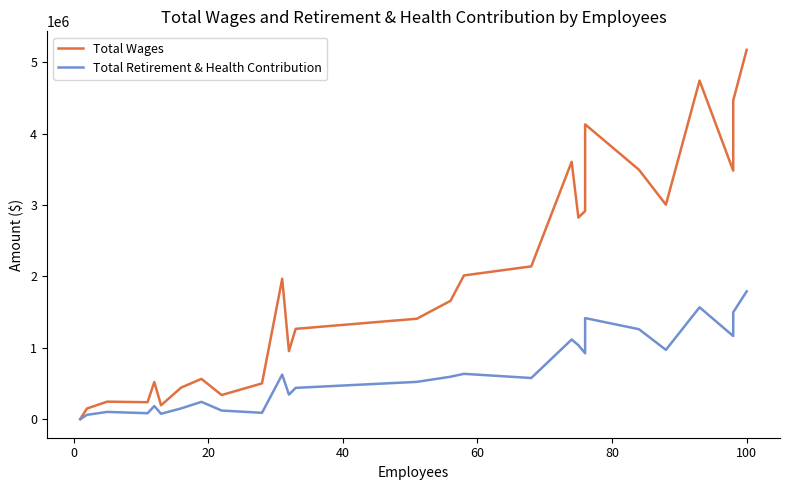

True or false: Total Wages and Total Retirement & Health Contribution intersect in this chart.

False